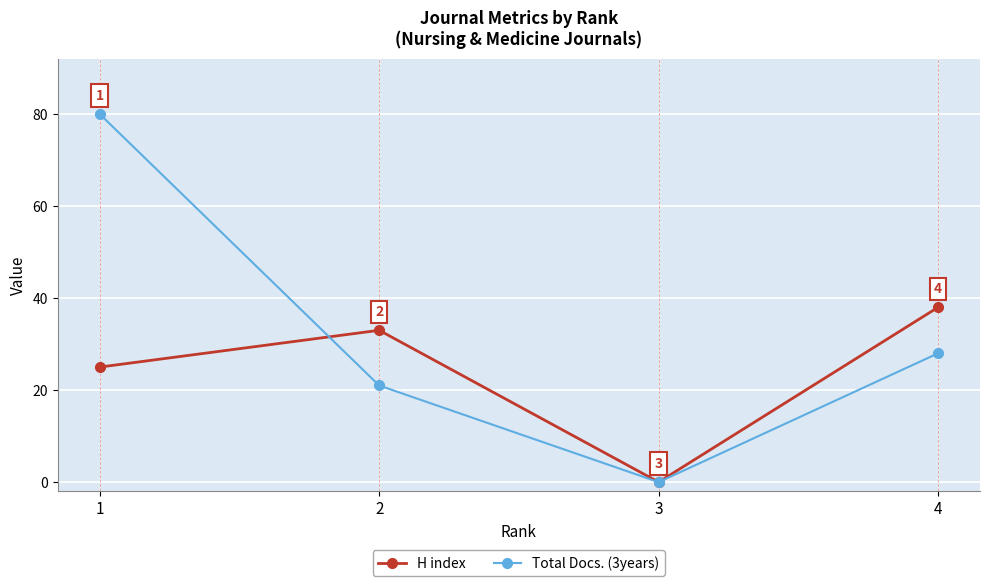

Reading right to left, extract all data points from this chart.

H index: 38	0	33	25
Total Docs. (3years): 28	0	21	80